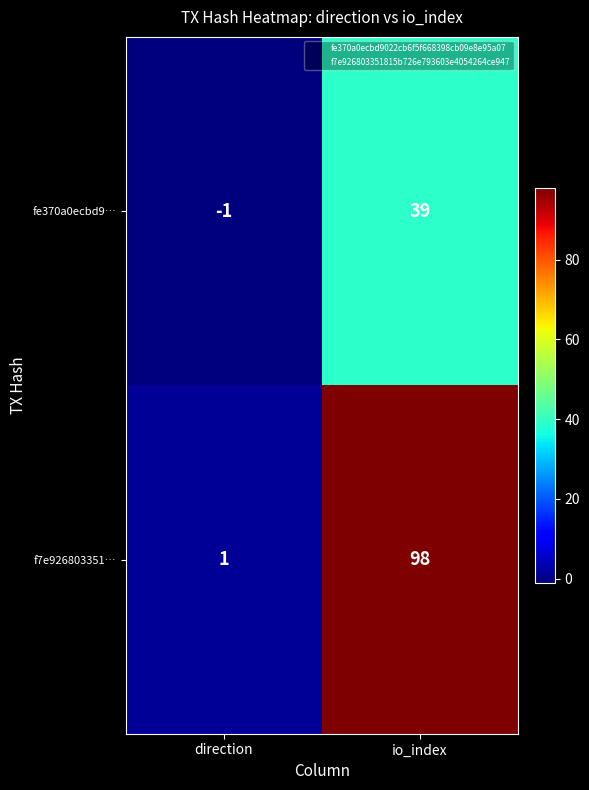

How many values in fe370a0ecbd9… are above zero?

1